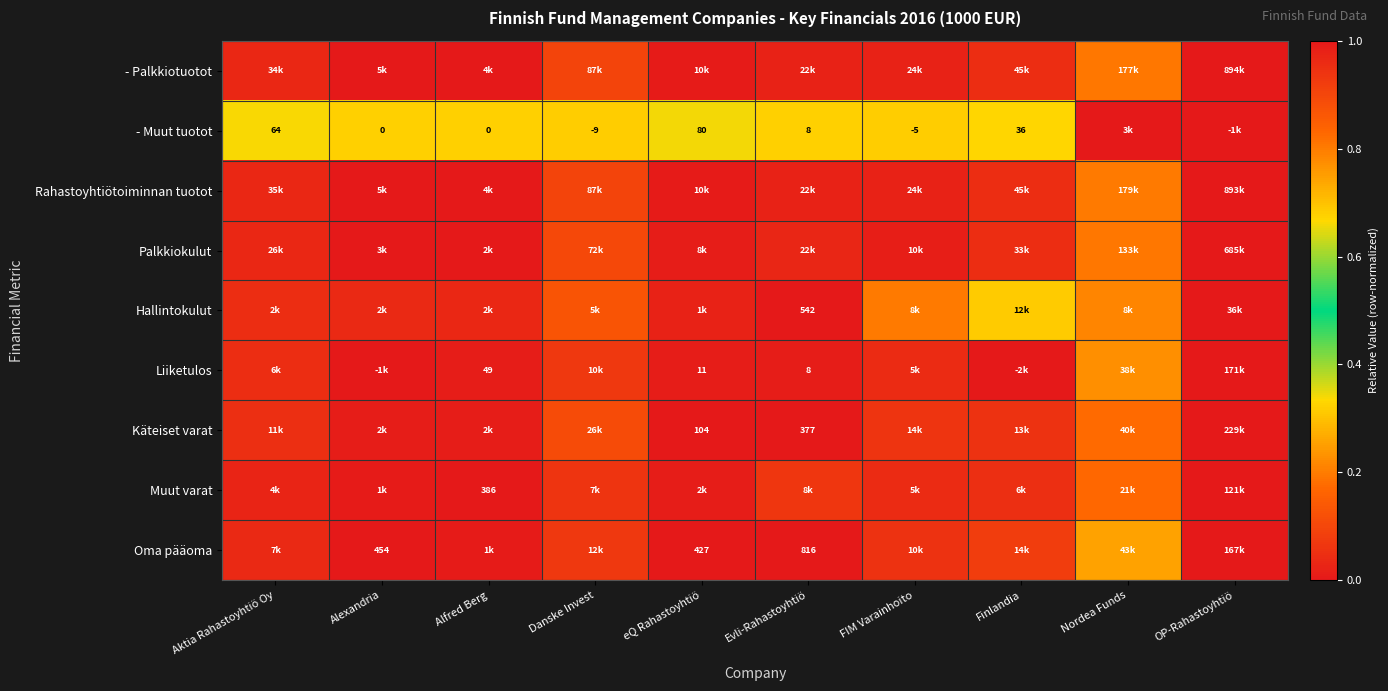

The Rahastoyhtiötoiminnan tuotot series shows 0.0 at Evli-Rahastoyhtiö. True or false?

True